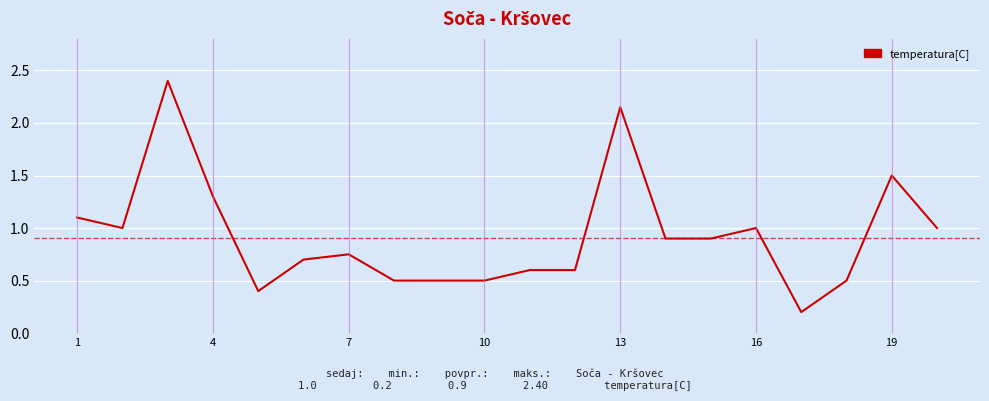

What is the sum of all values?

18.5